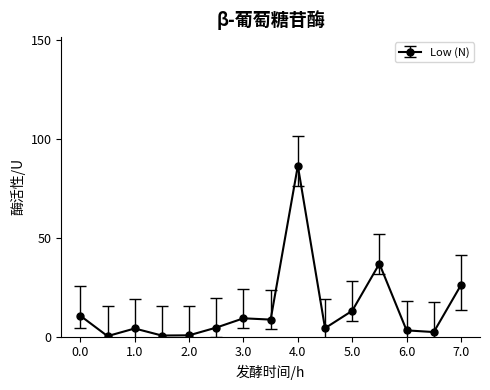

What is the maximum value shown in the chart?

86.3